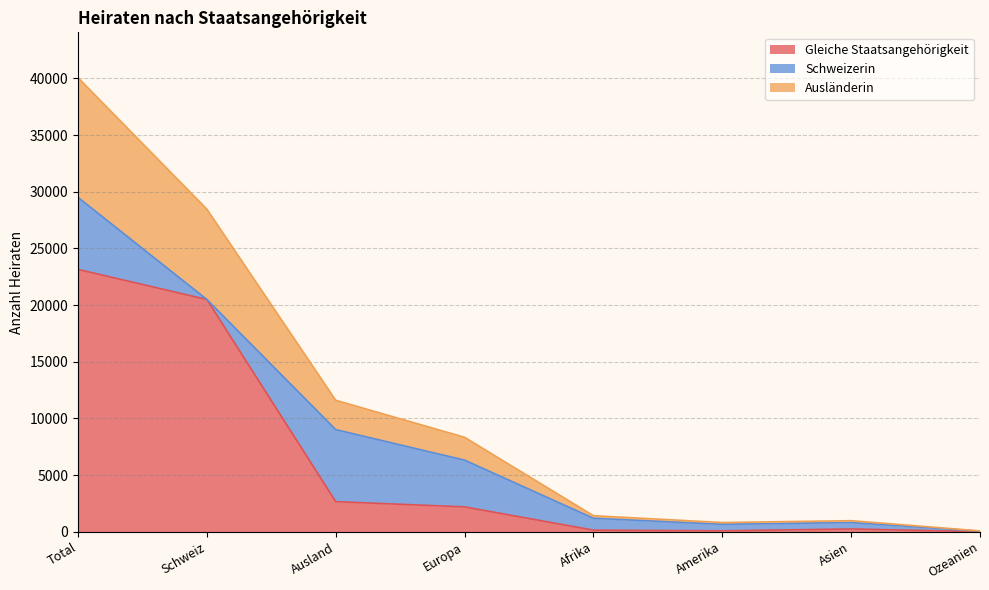

The Gleiche Staatsangehörigkeit series shows 23141 at Total. True or false?

True